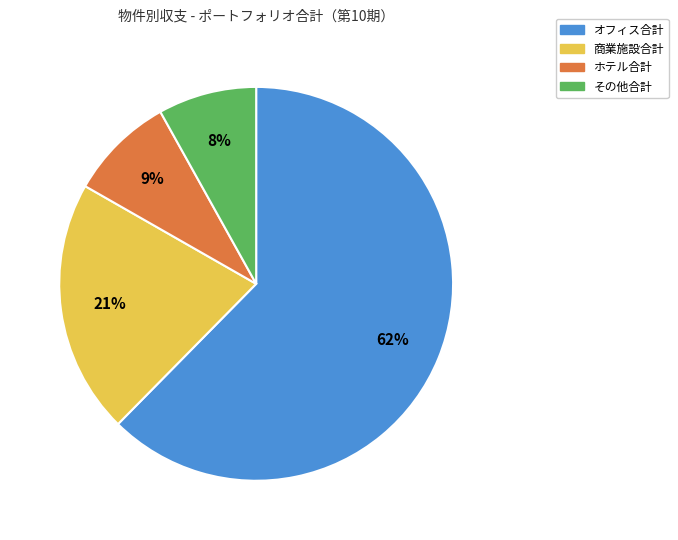

Does any single category account for the majority?

Yes